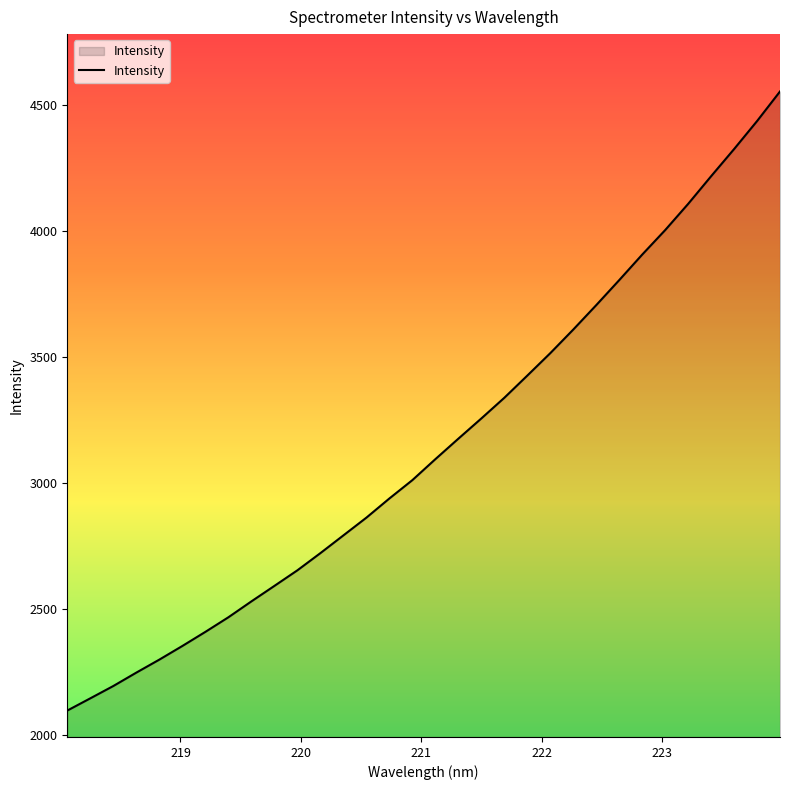

What is the smallest value displayed?

2096.1